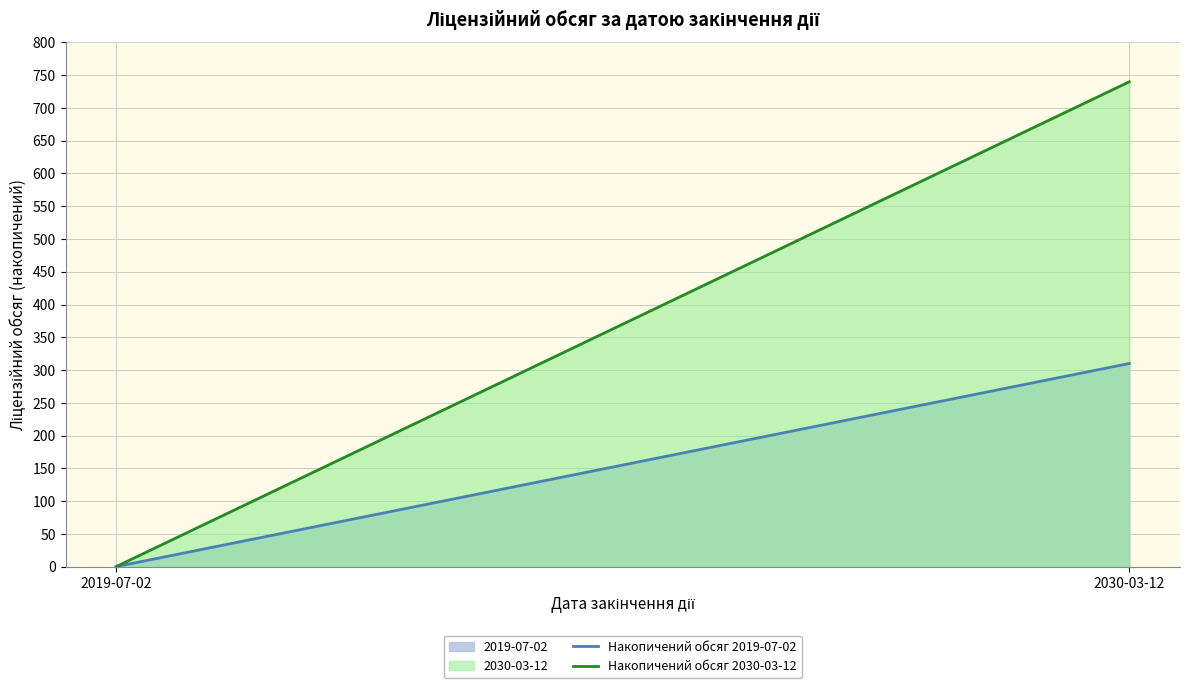

How many lines are shown in the chart?

2